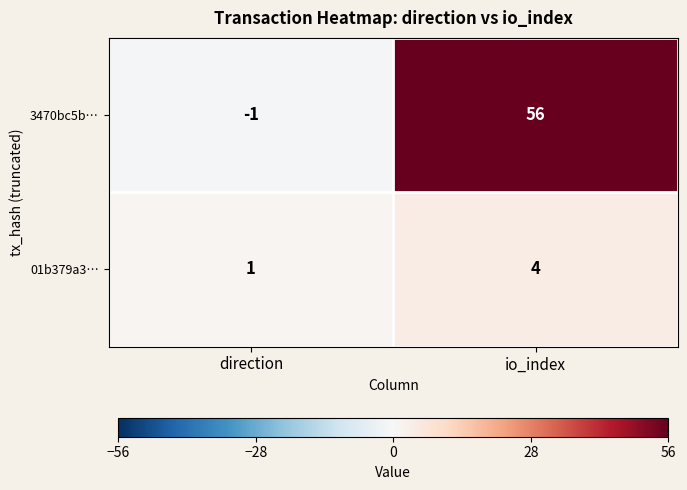

What is the spread (max minus min) of values at direction?

2